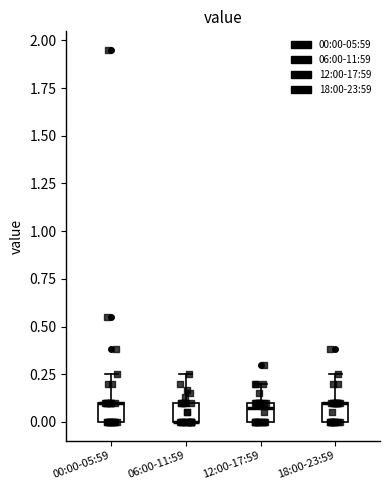

Reading left to right, transcribe this box plot: for each box, give where its median line is, the range the box spans, and where its two whiskers end, as read against the y-axis. The values are not printed on the chart, so give them approximately, as read against the axis.

00:00-05:59: median 0.10 (drawn on the box's upper edge), box 0.00 to 0.10, whiskers 0.00 to 0.25
06:00-11:59: median 0.00 (drawn on the box's lower edge), box 0.00 to 0.10, whiskers 0.00 to 0.25
12:00-17:59: median 0.10 (just below the box's upper edge), box 0.00 to 0.10, whiskers 0.00 to 0.20
18:00-23:59: median 0.10 (drawn on the box's upper edge), box 0.00 to 0.10, whiskers 0.00 to 0.25